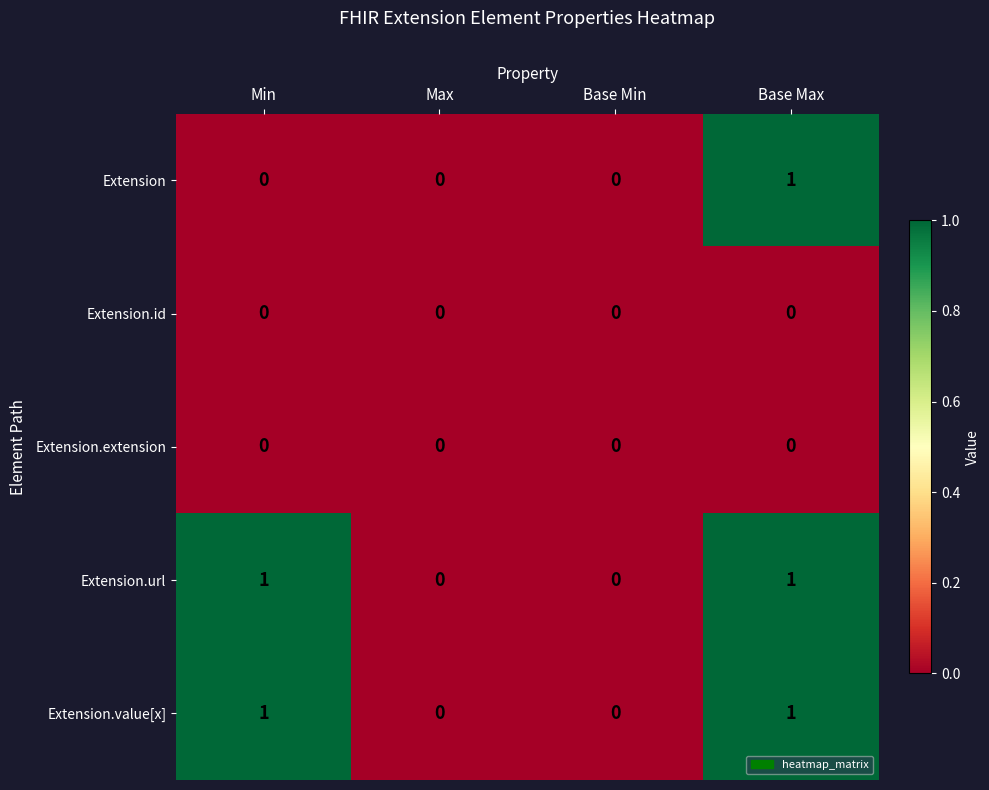

Is the value of Extension.value[x] at Max greater than the value of Extension.url at Min?

No